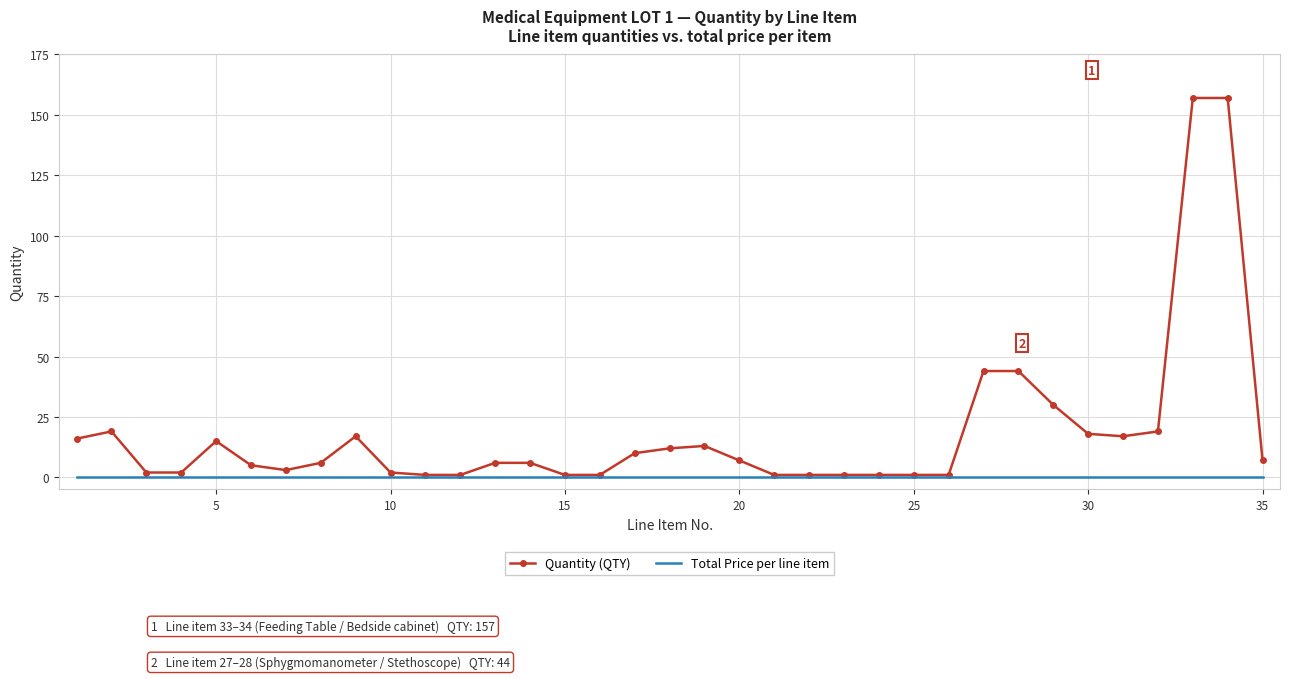

At how many categories does at least one series exceed 21?

5